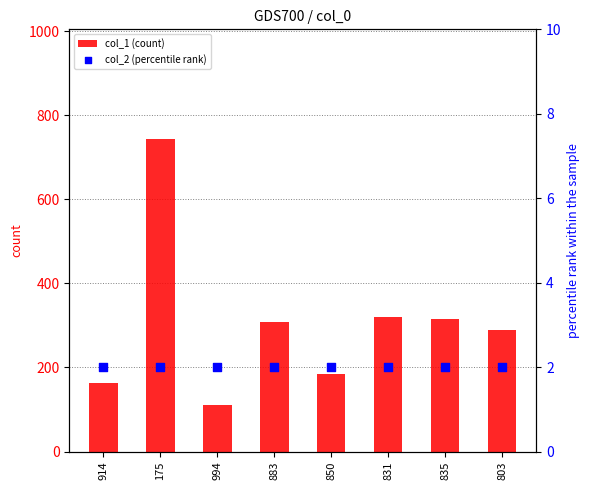

Which series has the widest spread of Y values?

col_1 (count)